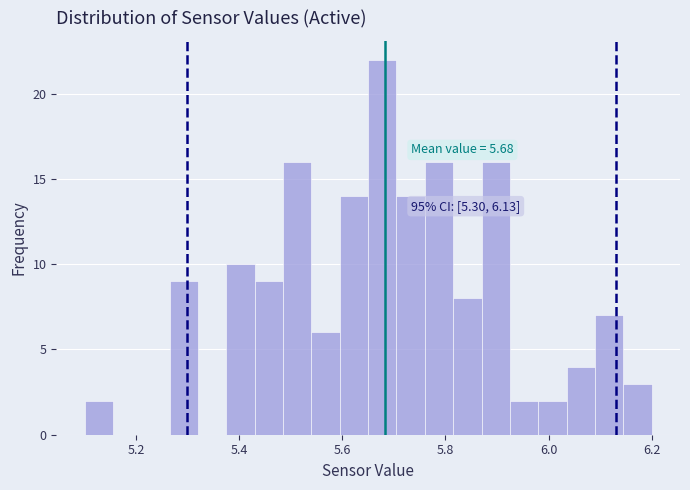

Read against the x-axis, roughly where is the centre of the tallest bar?

5.68